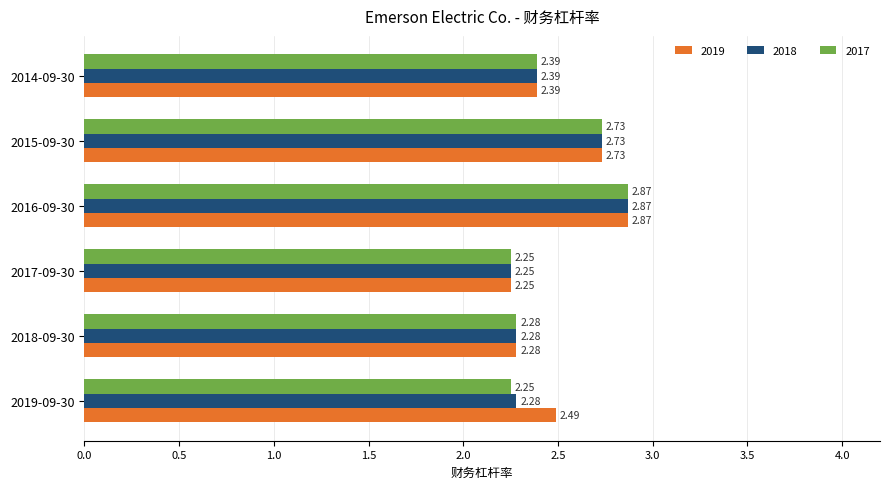

Between 2019-09-30 and 2016-09-30, which series saw the biggest shift?

2017